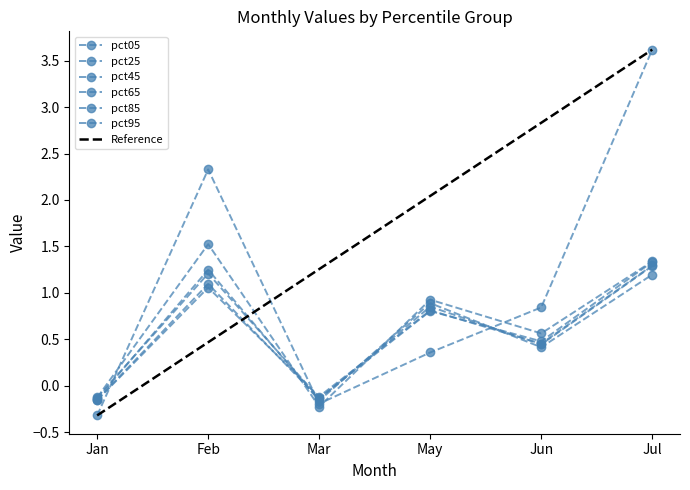

True or false: pct25 has a value of 0.5 at Jun.

True